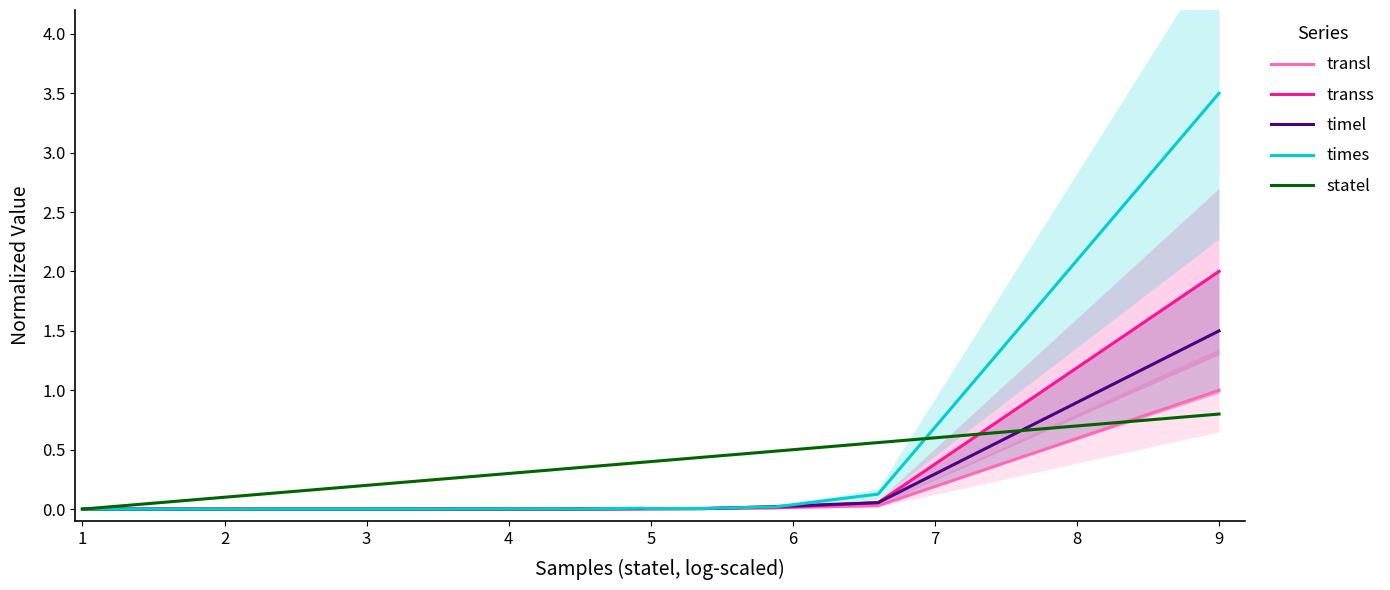

The value of timel at 9 is 1.5. True or false?

True